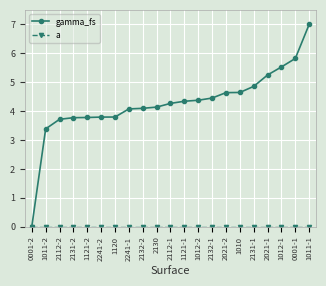

True or false: a and gamma_fs cross at least once.

False